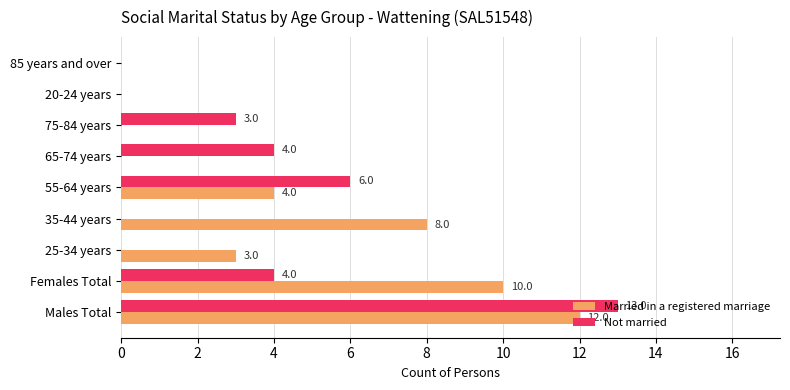

Is it true that Married in a registered marriage equals 0 at 85 years and over?

True